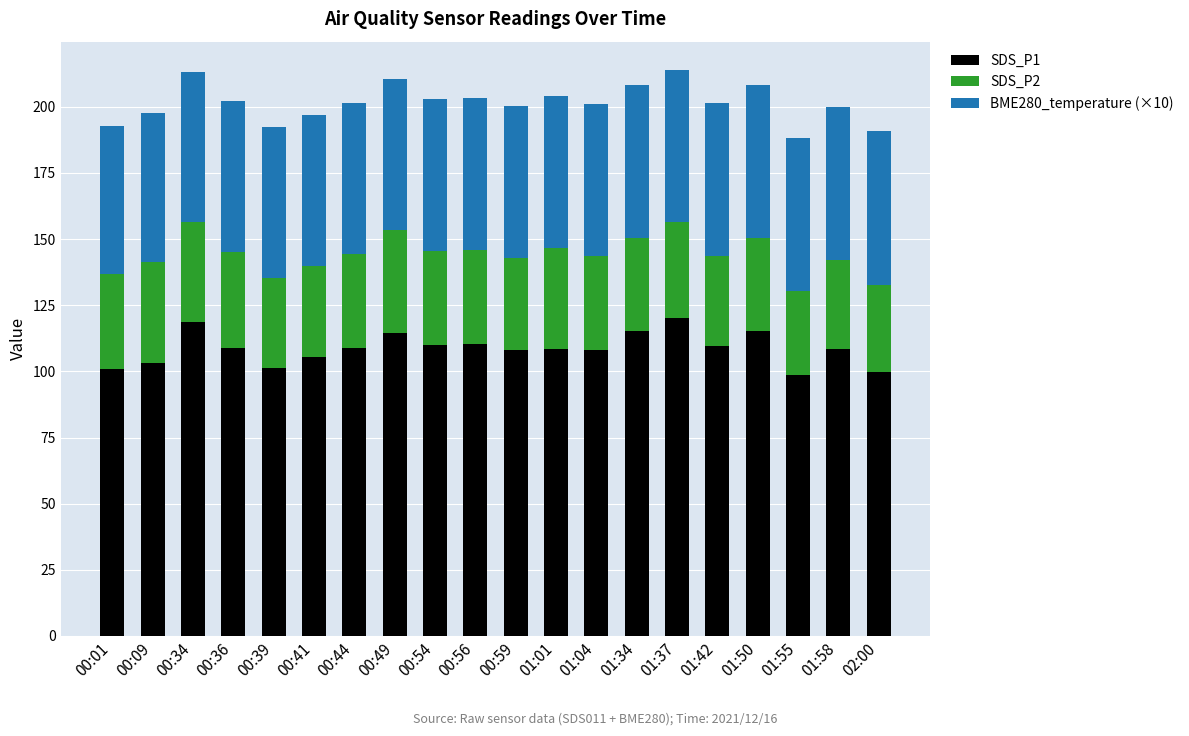

What are all the series names shown in the legend?

SDS_P1, SDS_P2, BME280_temperature (×10)